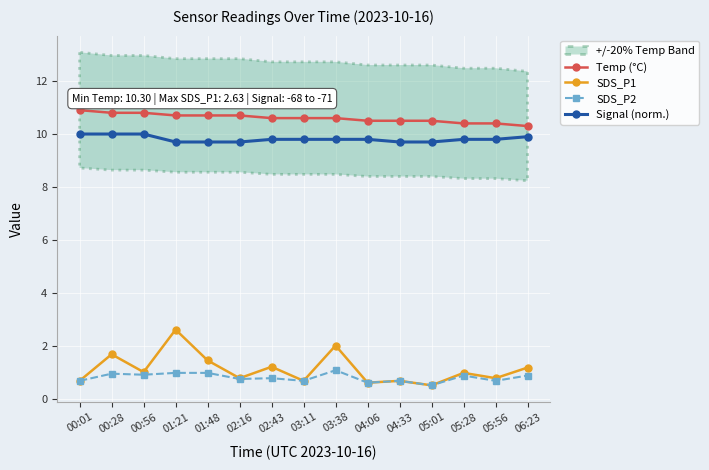

What is the difference between the maximum and minimum values in the SDS_P1 series?

2.1